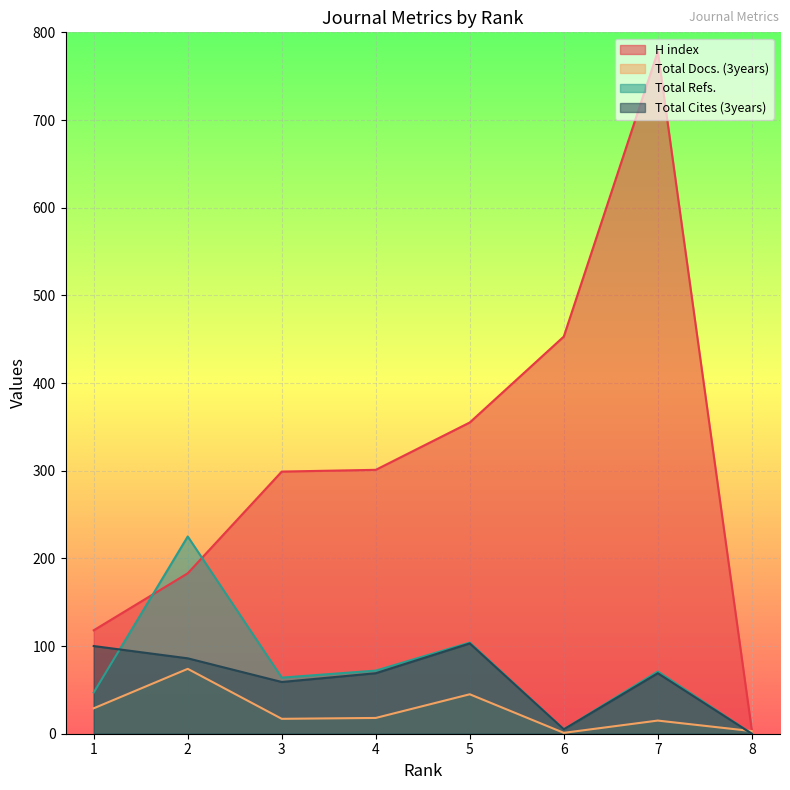

How many times do Total Refs. and Total Docs. (3years) cross each other?

1